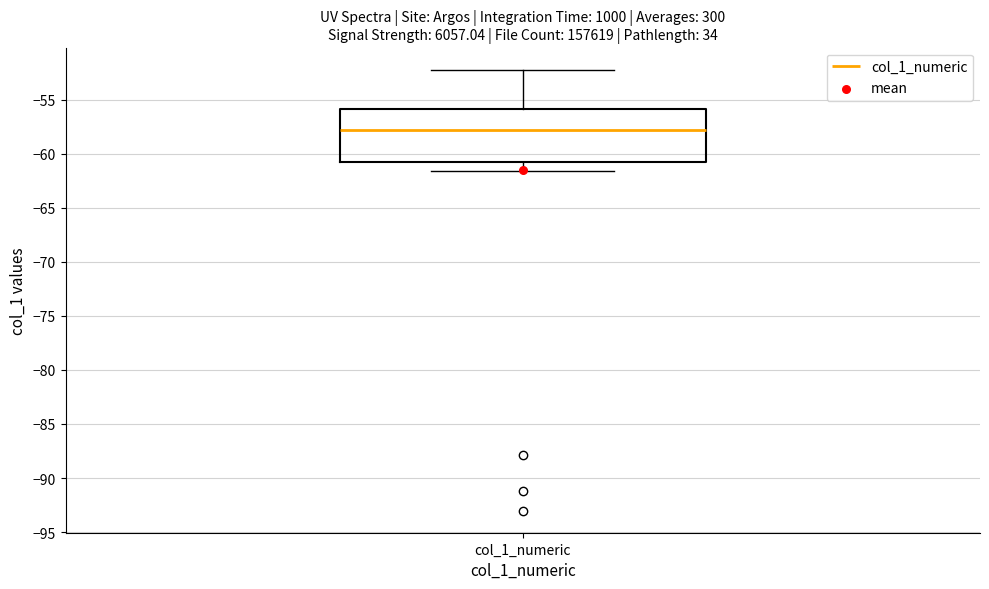

Transcribe this box plot: give where the median line is, the range the box spans, and where the two whiskers end, as read against the y-axis. The values are not printed on the chart, so give them approximately, as read against the axis.

median -58.0, box -60.5 to -56.0, whiskers -61.5 to -52.0